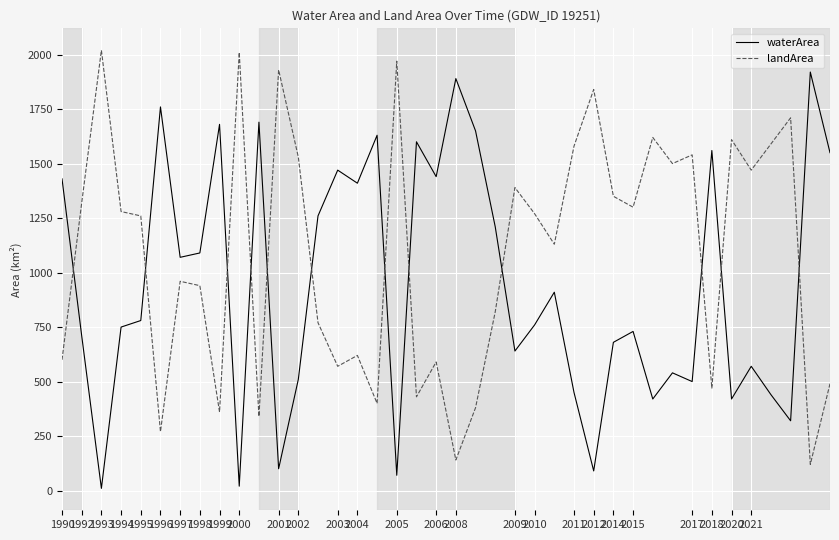

What is the difference between the maximum and minimum values in the landArea series?

1900.0